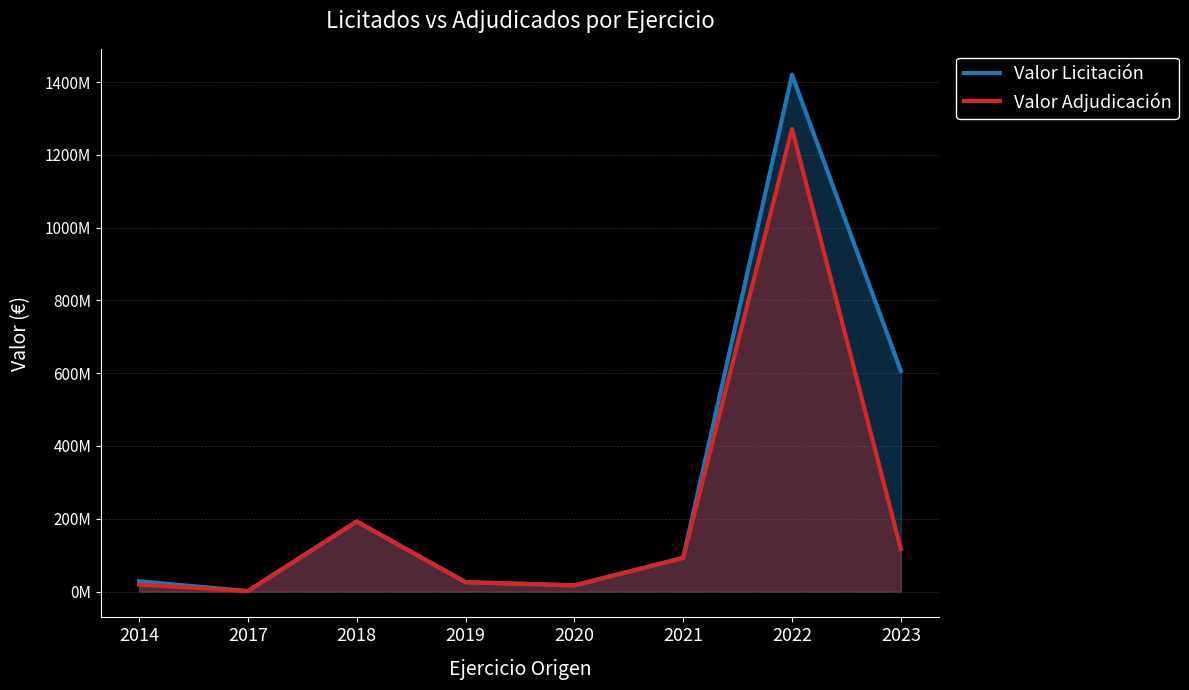

What is the difference between the highest and lowest values at 2022?

148950576